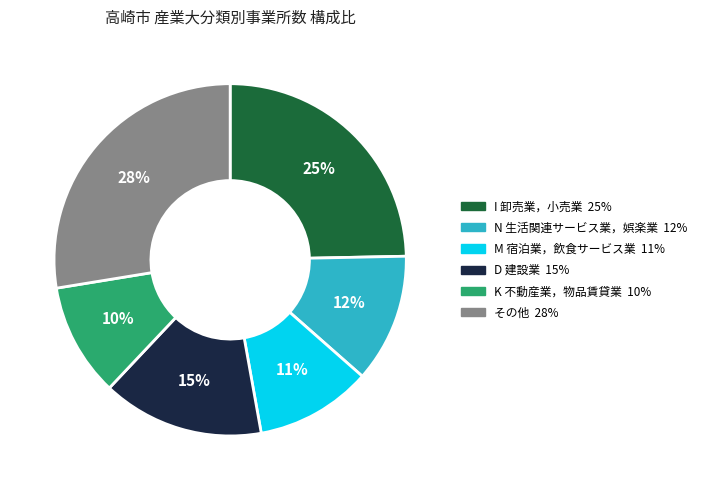

How many segments does this pie chart have?

6